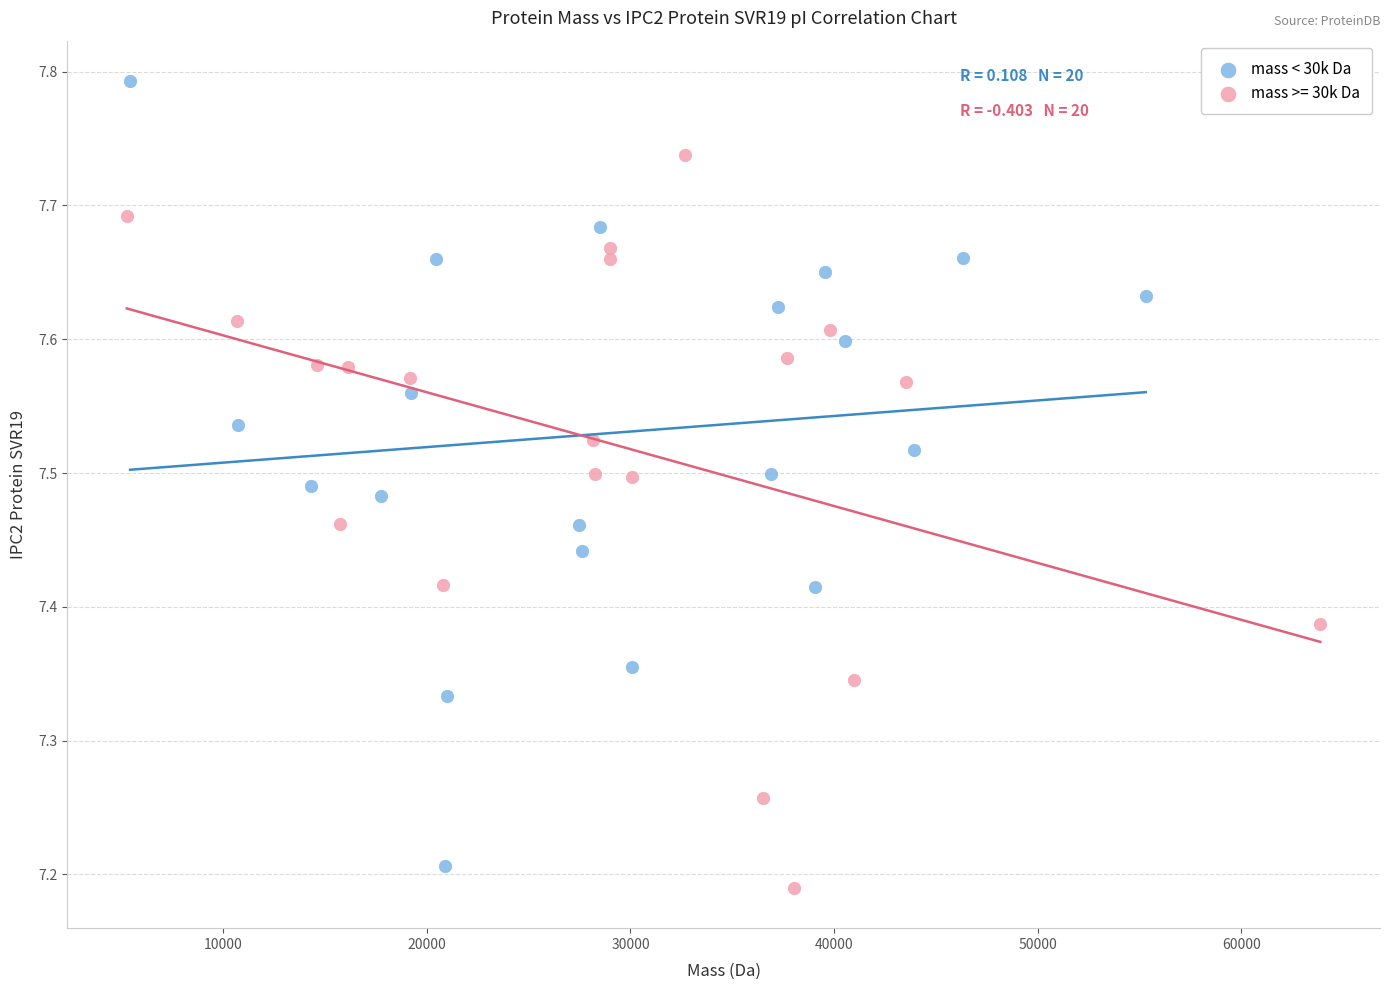

Which series has the widest spread of Y values?

mass < 30k Da